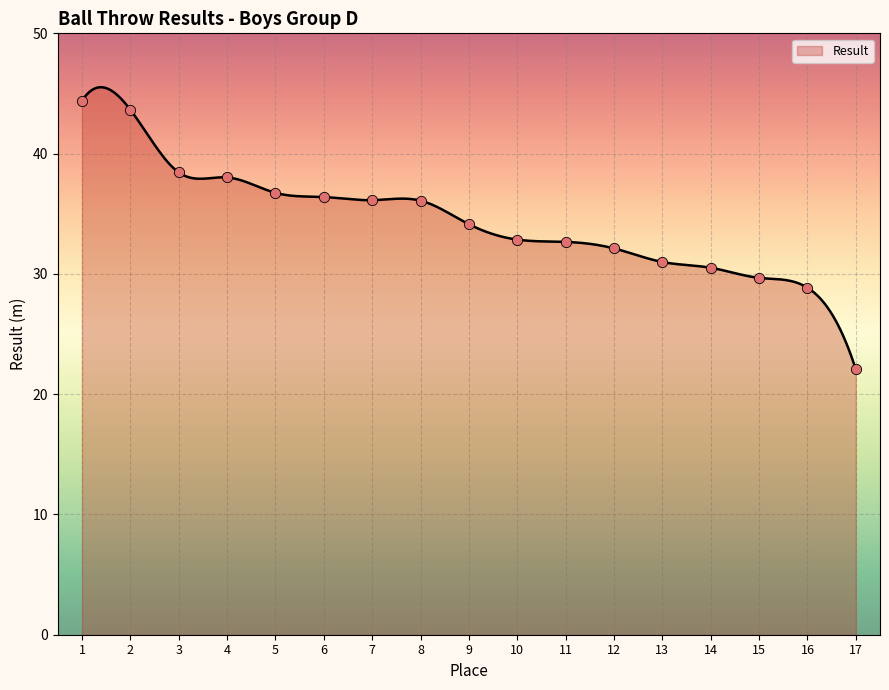

Between 12 and 5, which is larger?

5